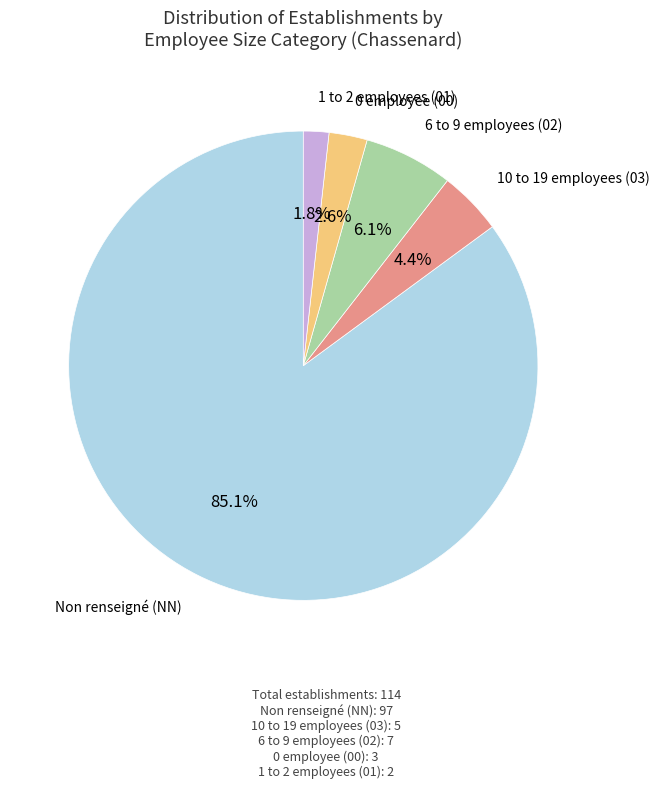

Does any single category account for the majority?

Yes